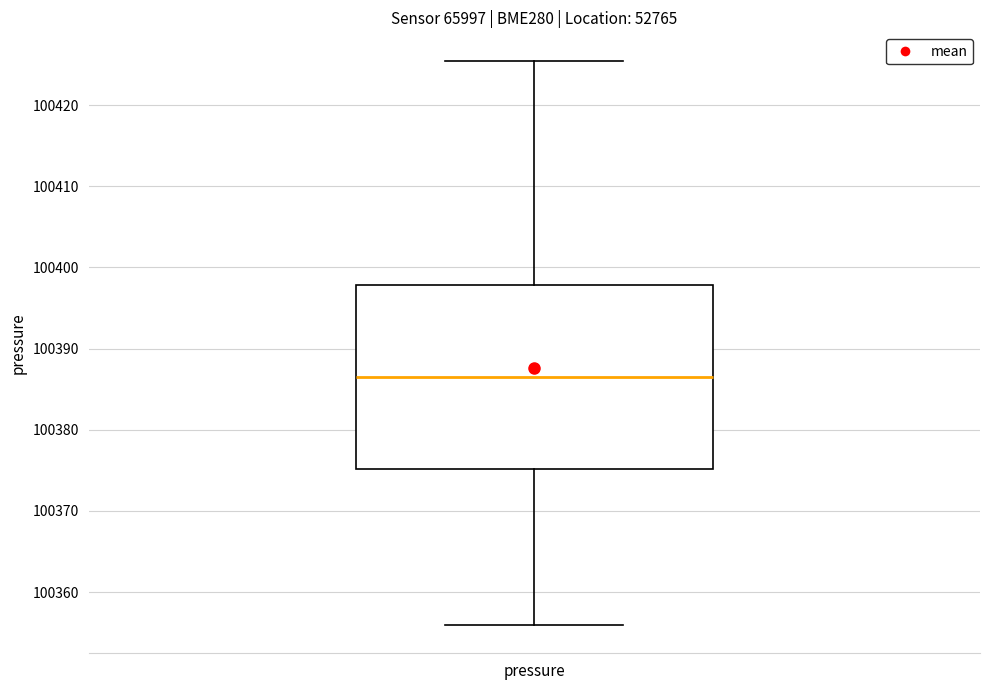

Where does the median line of the box for pressure sit on the y-axis? The values are not printed on the chart, so give them approximately, as read against the axis.

100387